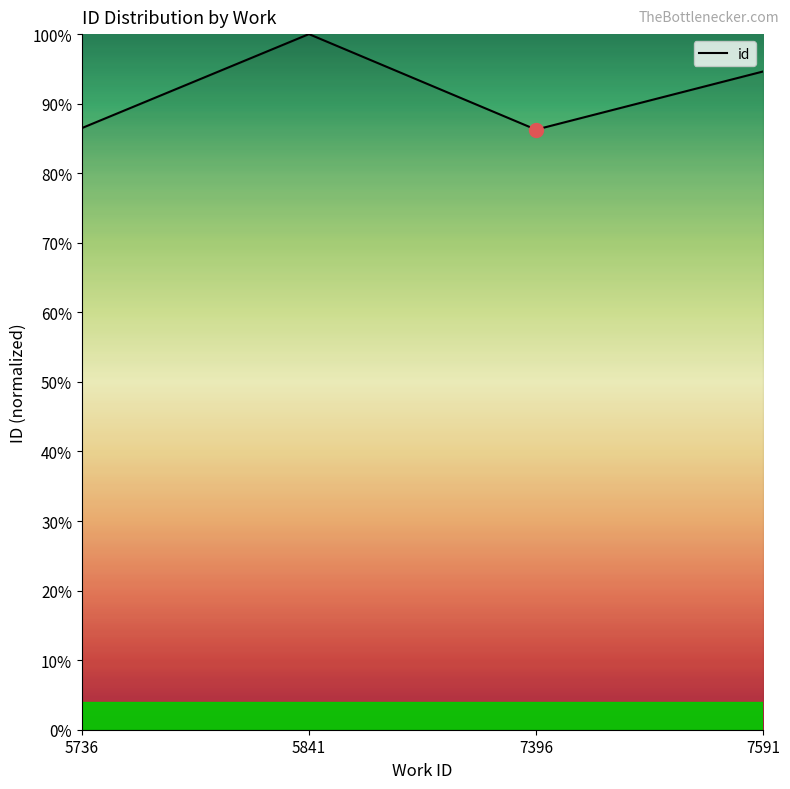

The chart shows a value of 100.0 at 5841. True or false?

True